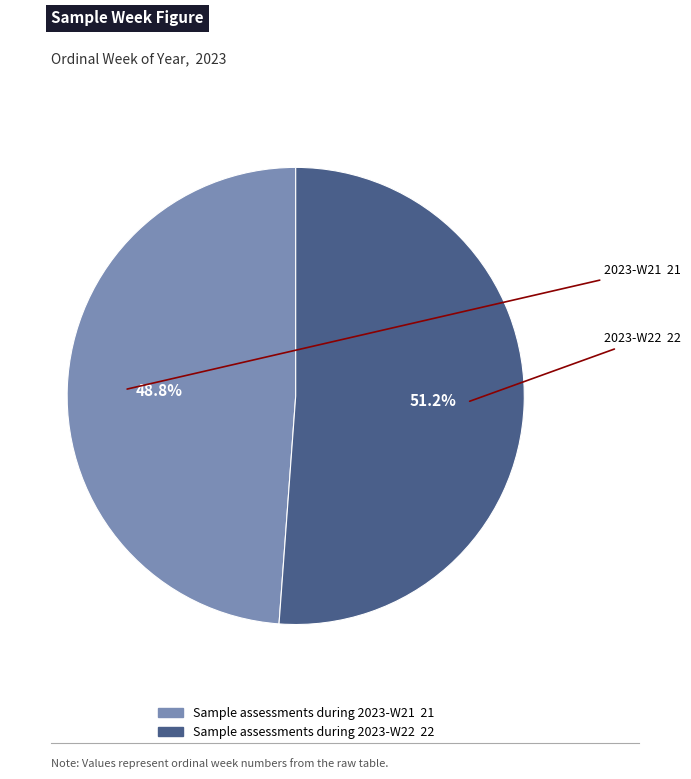

What is the total percentage of Sample assessments during 2023-W21 and Sample assessments during 2023-W22?

100.0%